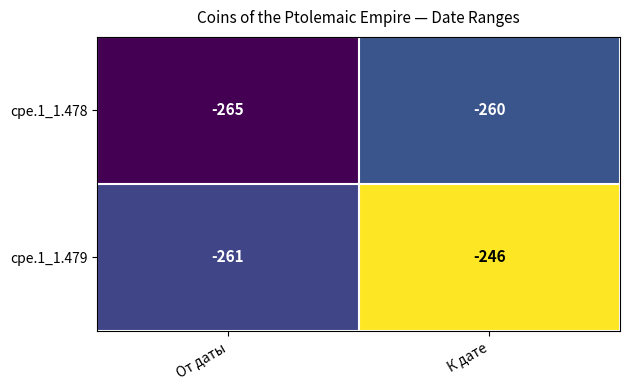

What is the smallest value displayed?

-265